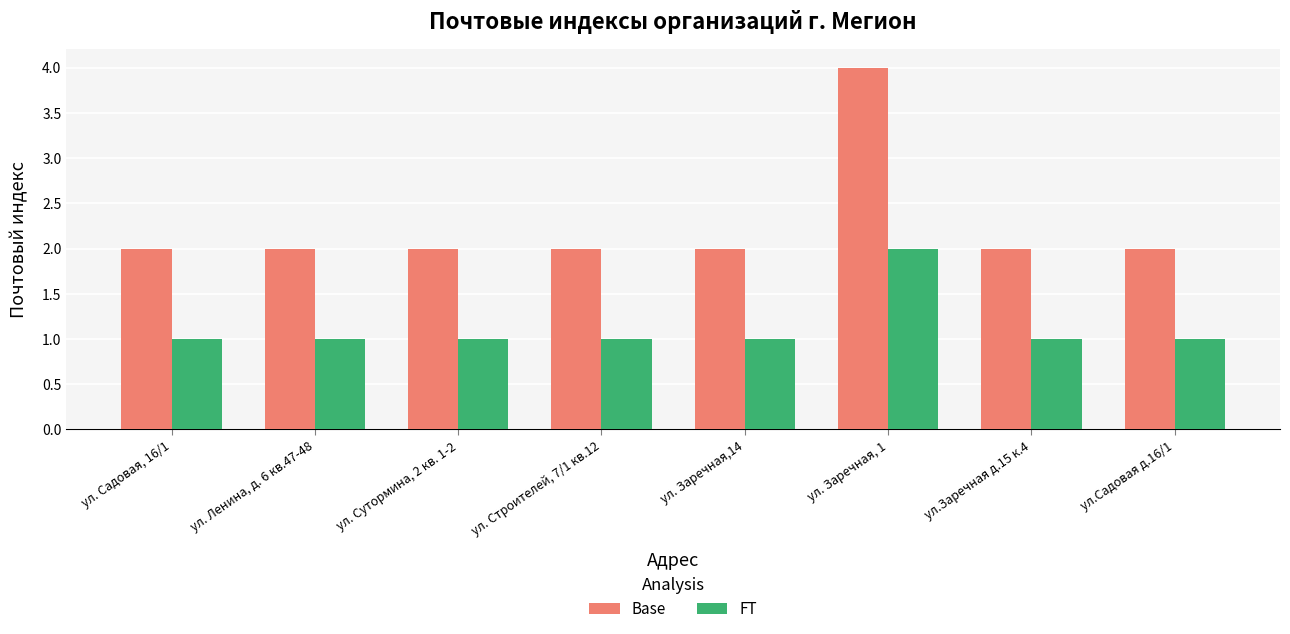

Rank the series by their average value, from lowest to highest.

FT, Base